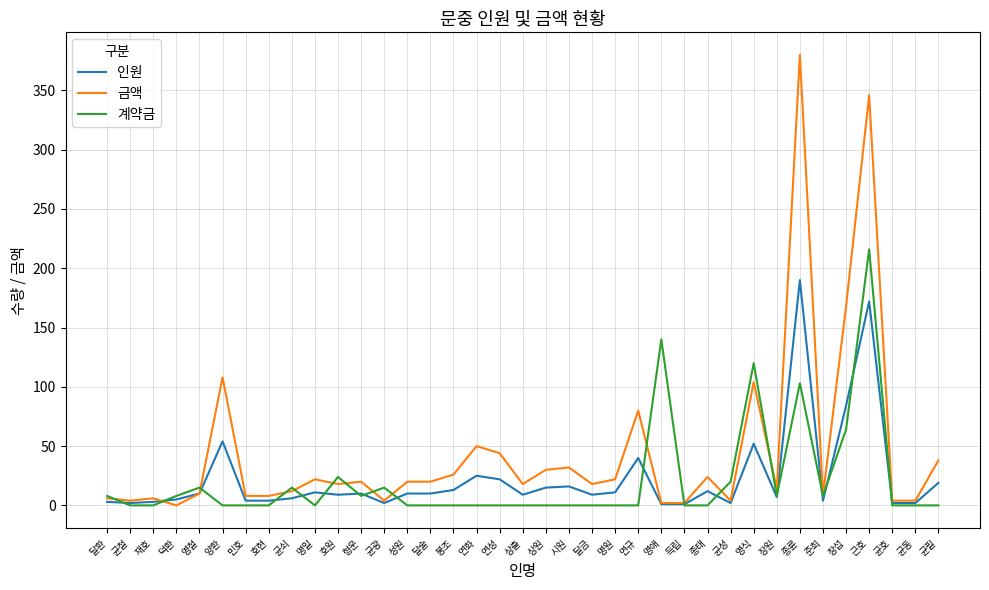

Which series changed the most between 종태 and 균필?

금액